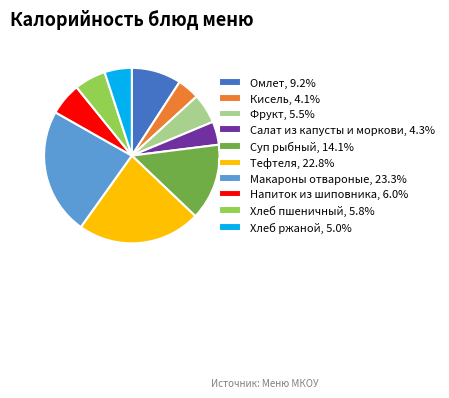

Is there a majority slice in this chart?

No